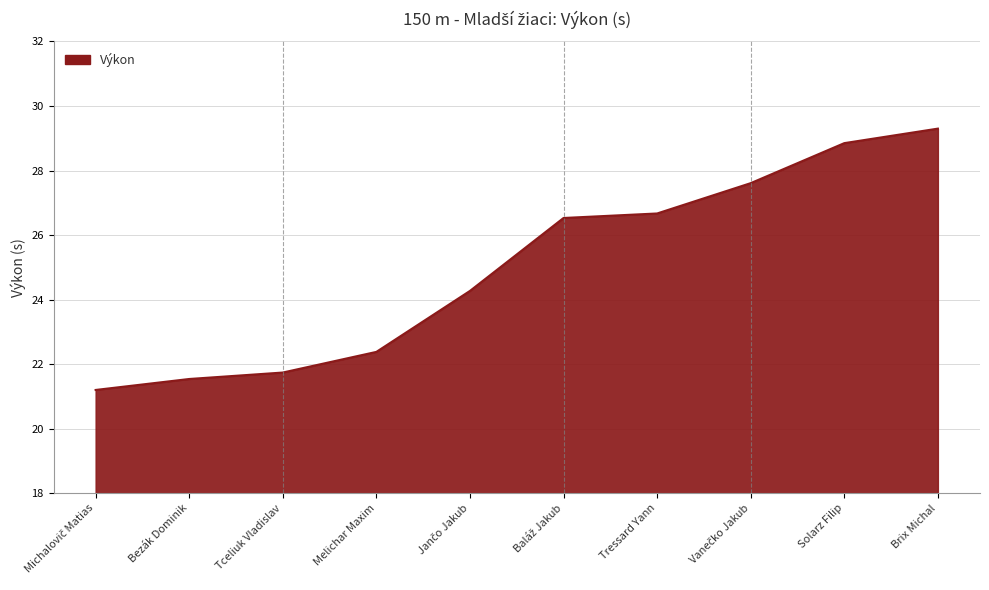

How many lines are shown in the chart?

1